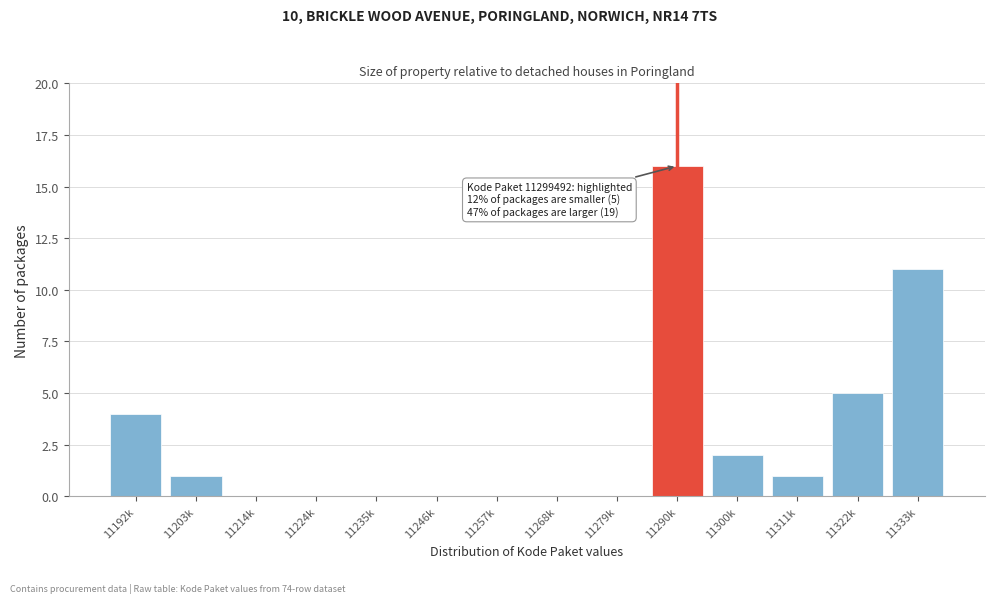

Reading left to right, extract all data points from this chart.

11192k=4	11203k=1	11214k=0	11224k=0	11235k=0	11246k=0	11257k=0	11268k=0	11279k=0	11290k=16	11300k=2	11311k=1	11322k=5	11333k=11